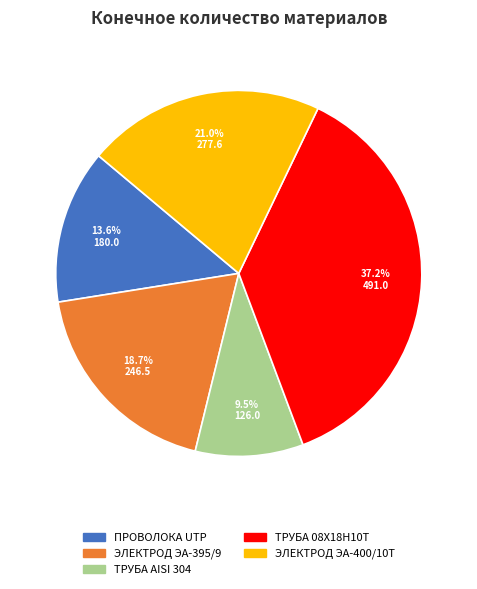

Which category has the smallest portion of the pie?

ТРУБА AISI 304